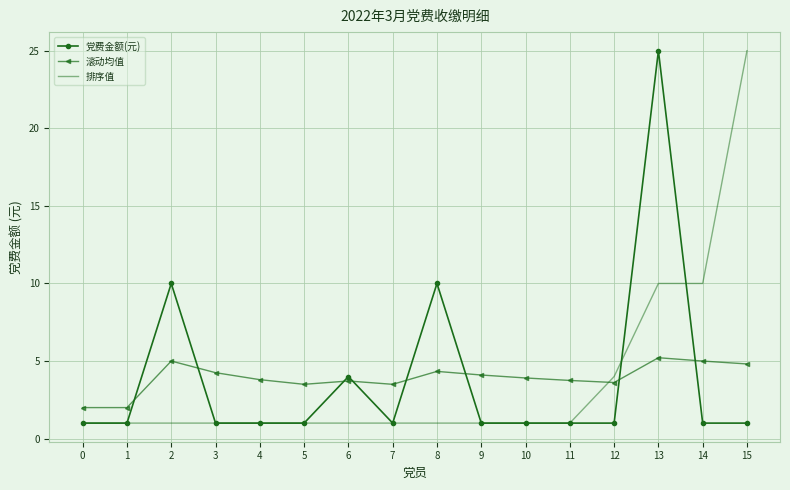

What is the difference between the second highest and second lowest values in the 滚动均值 series?

3.0